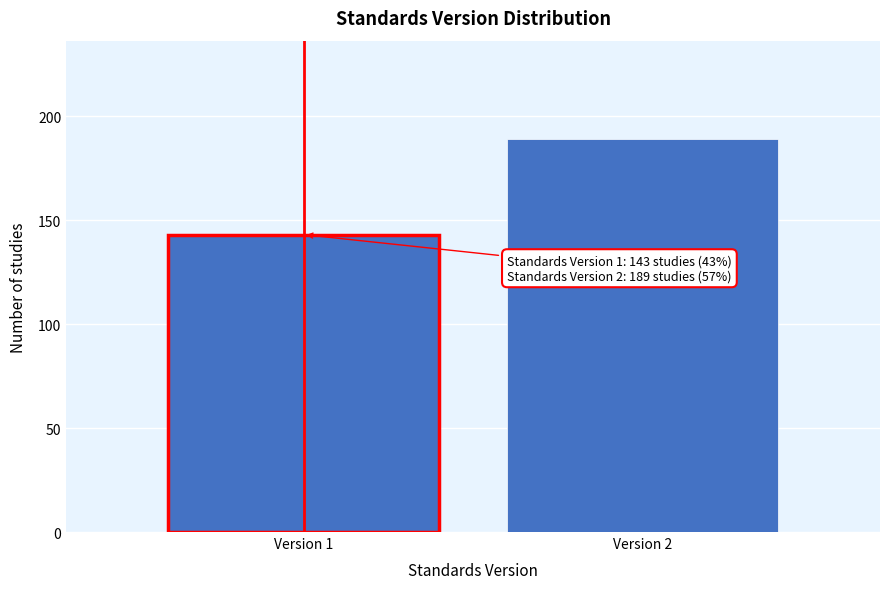

Reading left to right, transcribe all the data shown in this chart.

Version 1=143	Version 2=189